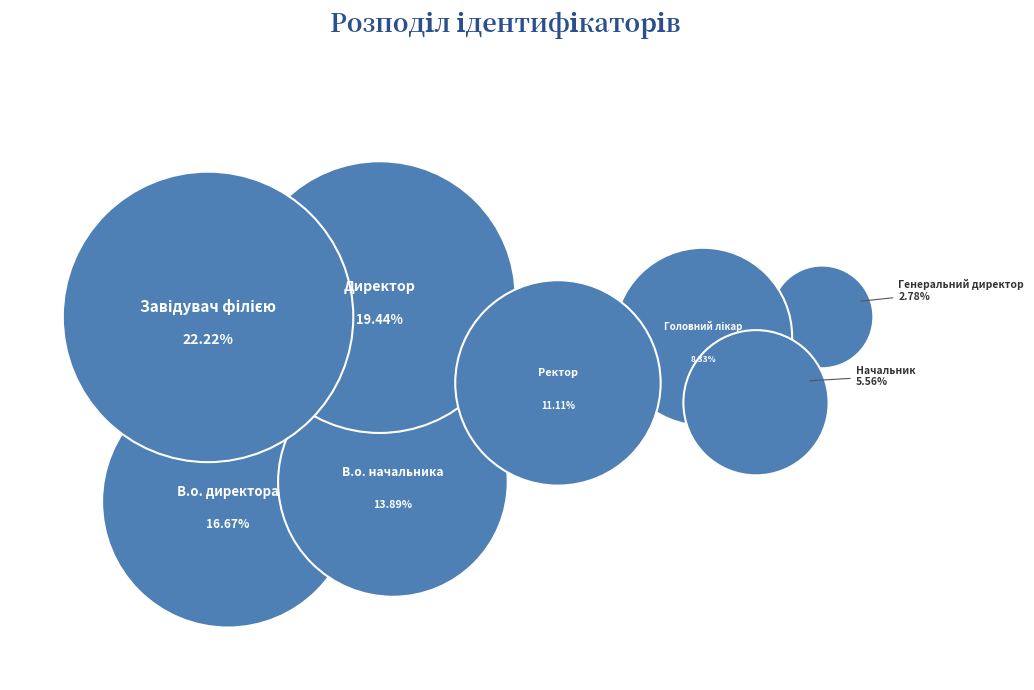

Is there a majority slice in this chart?

No